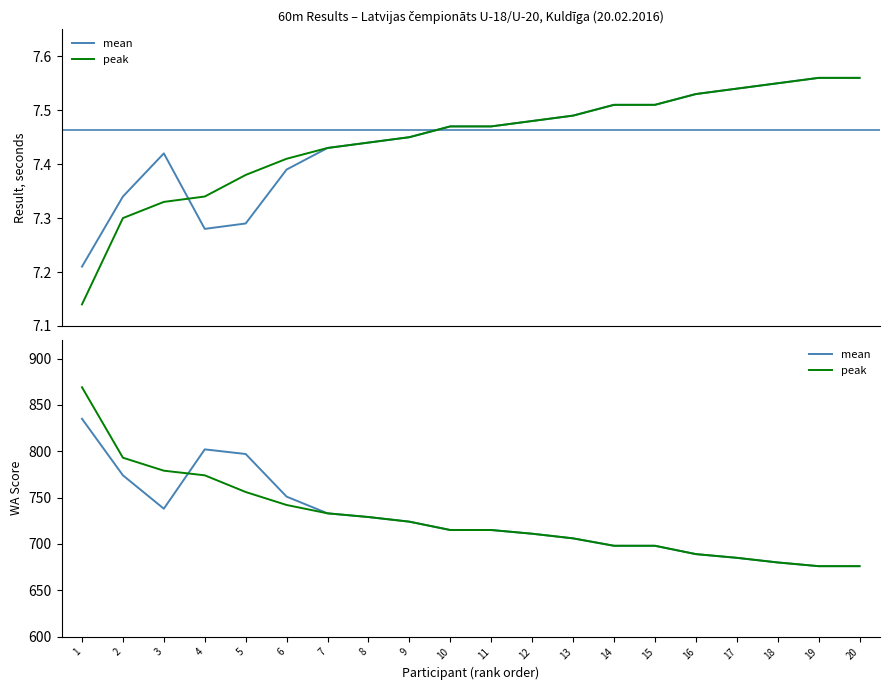

At which category is the sum across all series the highest?

1